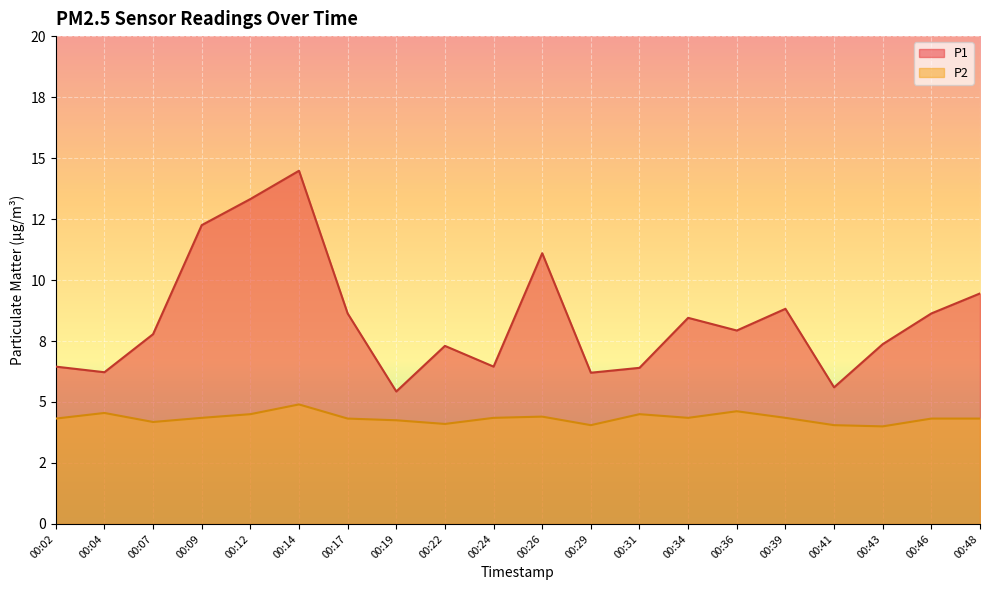

Is it true that P1 equals 7.9 at 00:36?

True